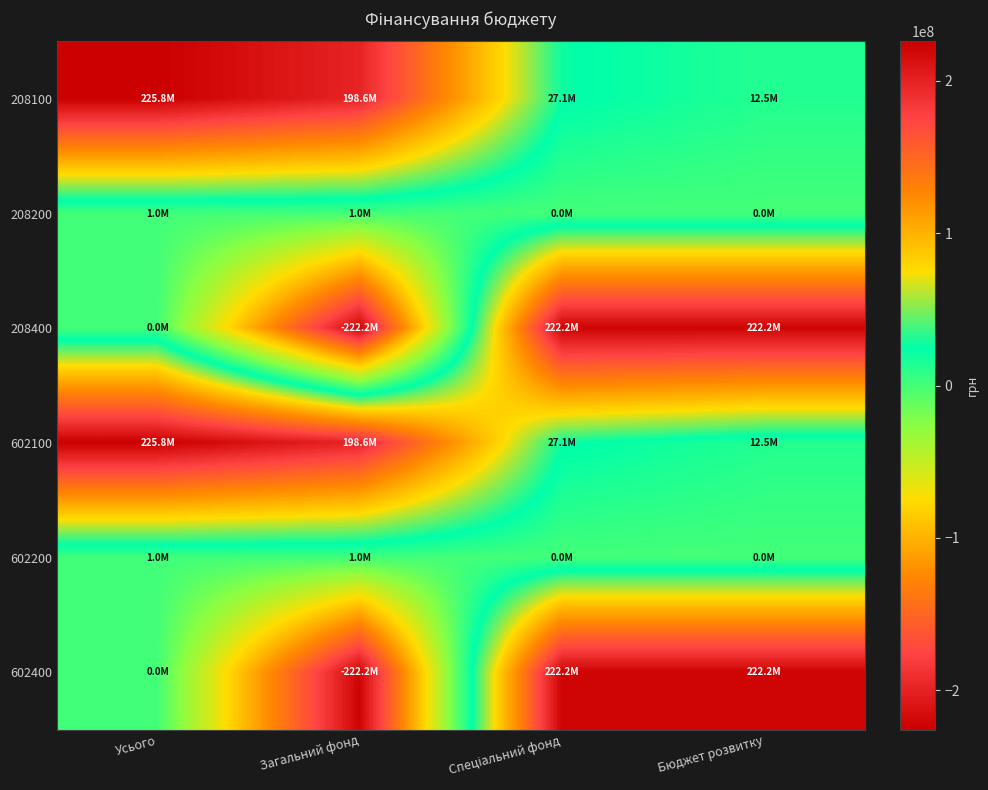

What is the total value across all series at Загальний фонд?

-45161472.1